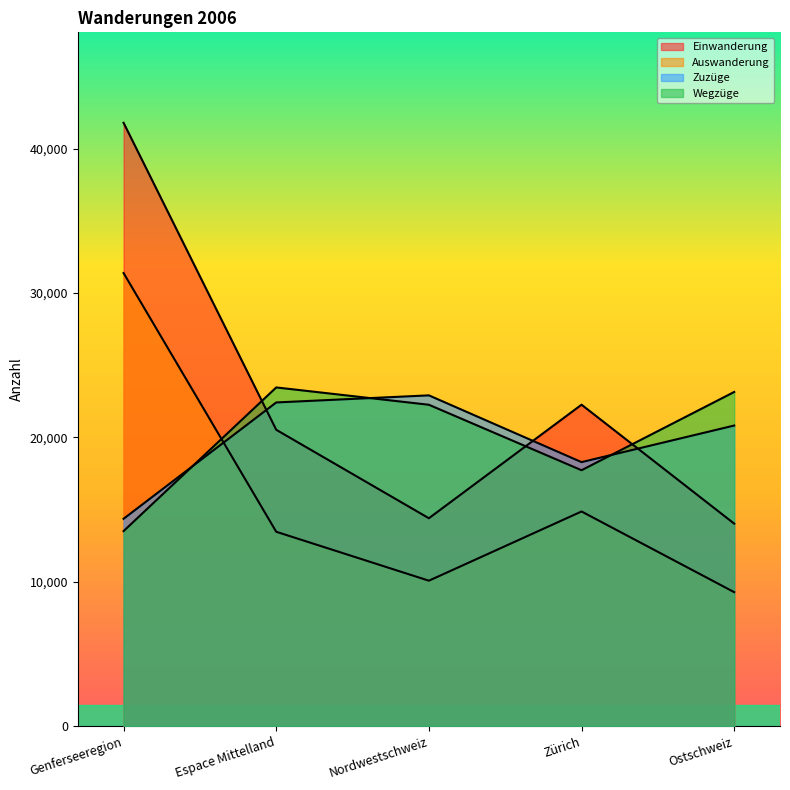

What is the smallest value displayed?

9270